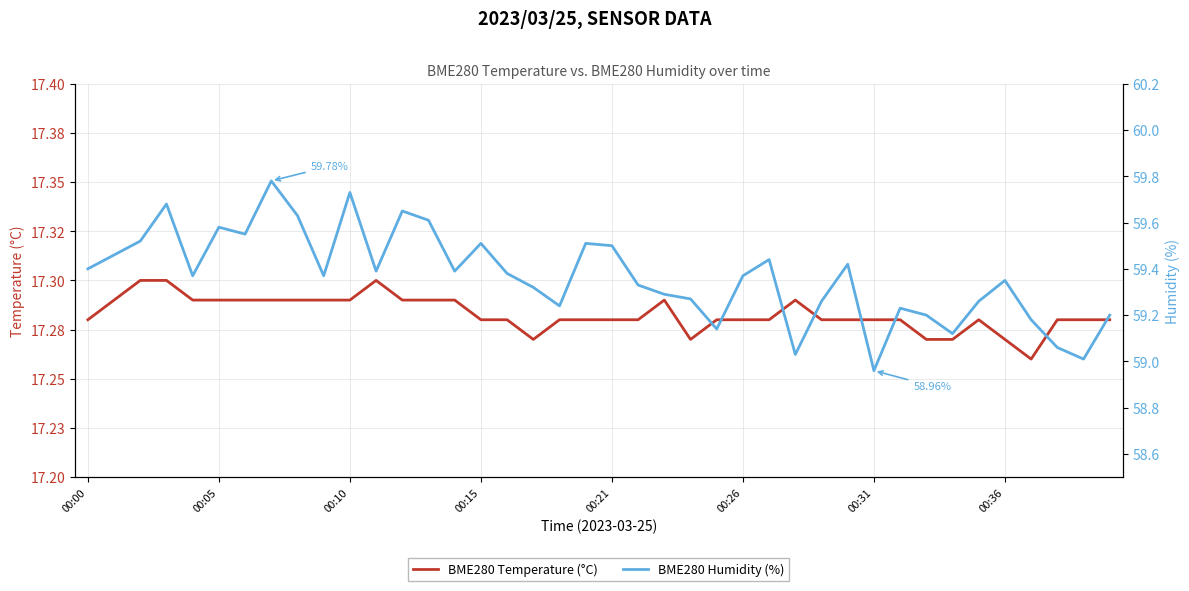

True or false: BME280 Humidity (%) and BME280 Temperature (°C) intersect in this chart.

False